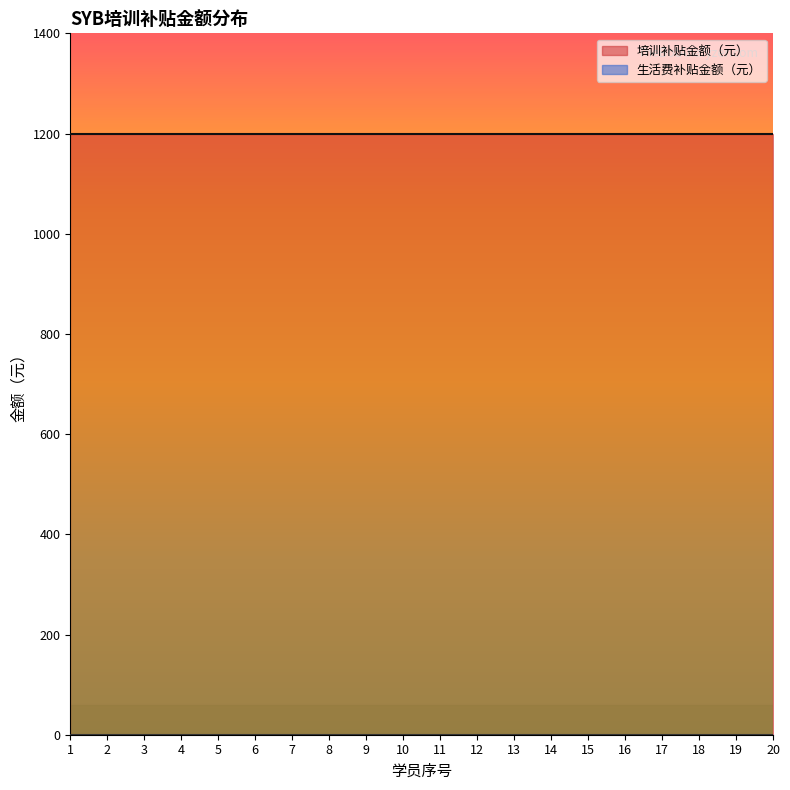

List the series in order of their peak value, lowest first.

生活费补贴金额（元）, 培训补贴金额（元）